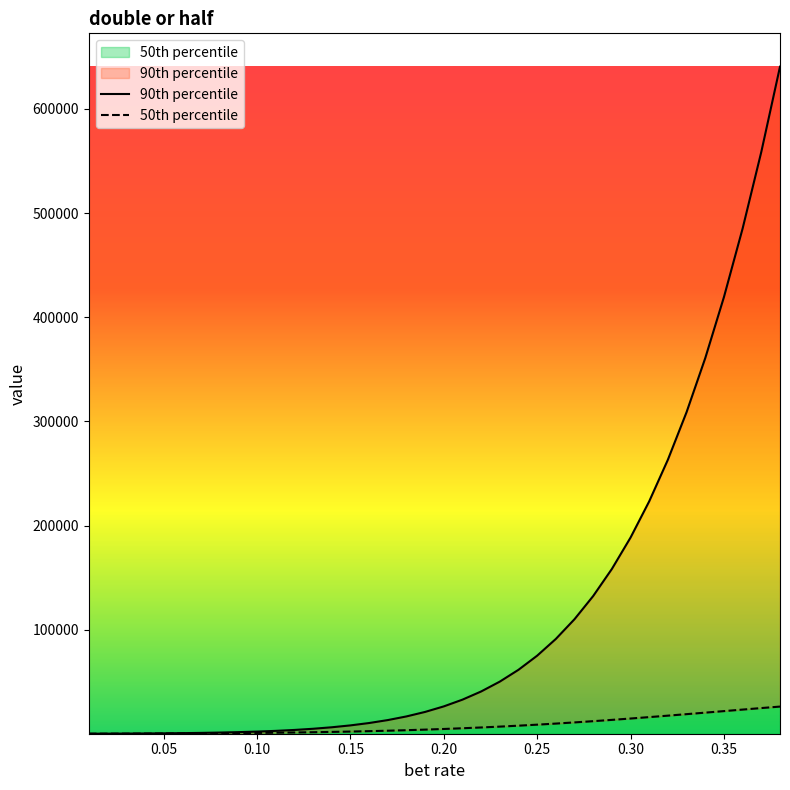

What is the value of the 50th percentile point at the 34th from the left?

20377.2